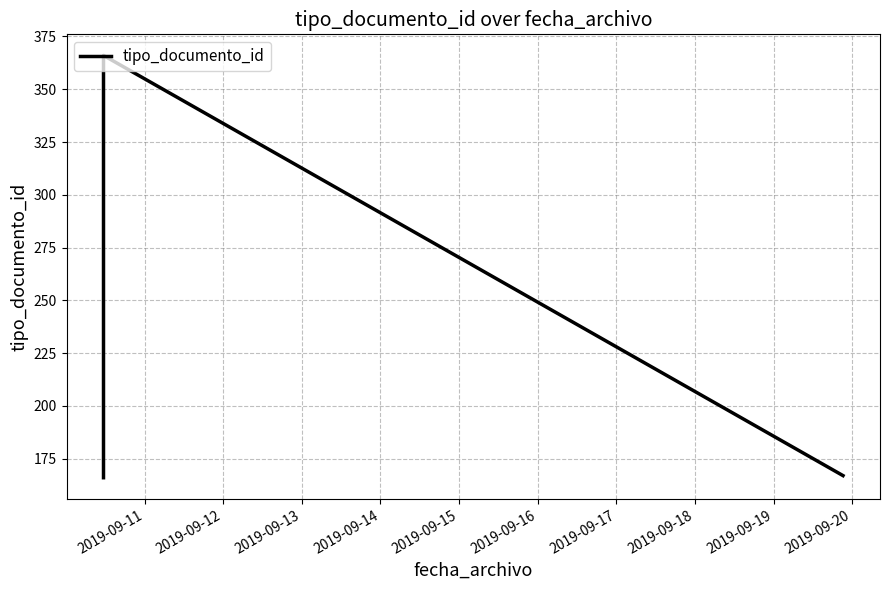

What is the maximum value shown in the chart?

366